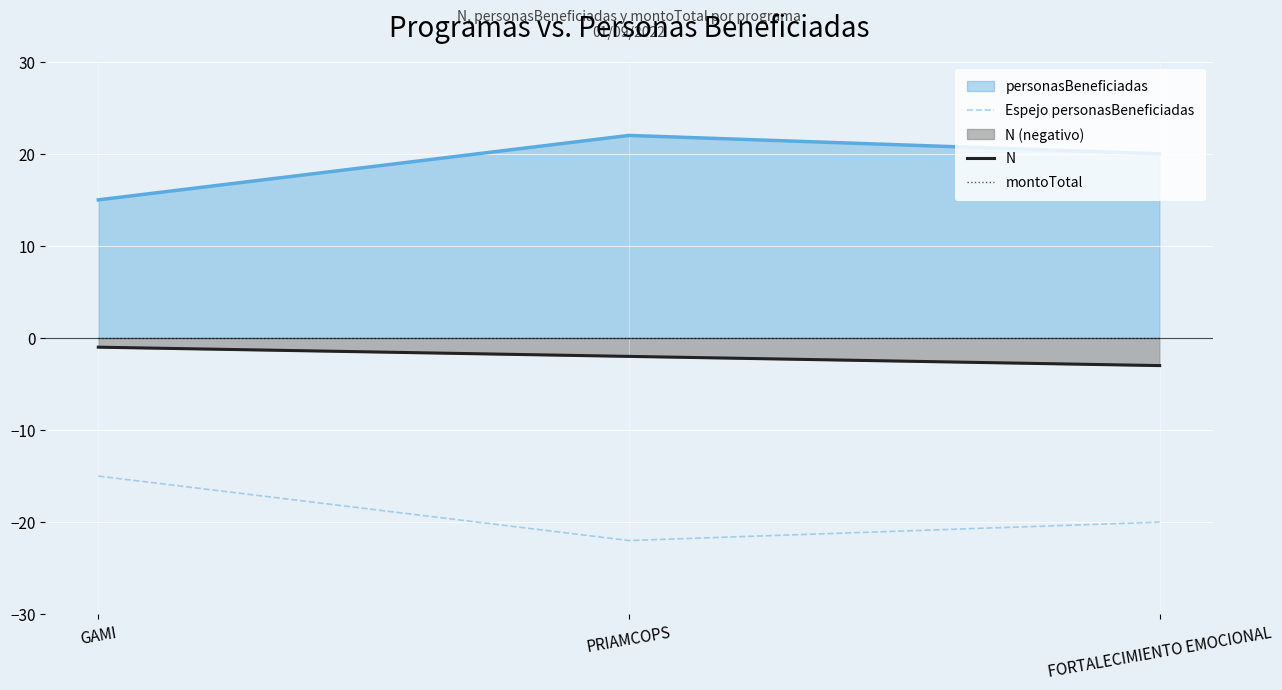

Read the N value at PRIAMCOPS.

-2